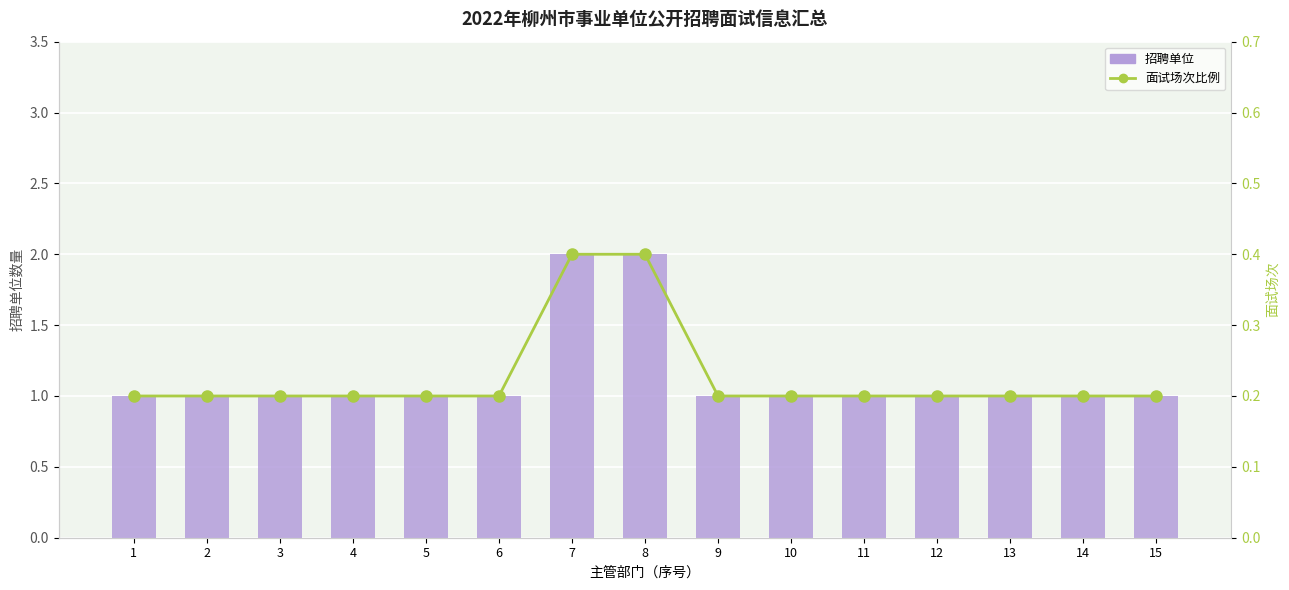

At how many categories does at least one series exceed 0?

15